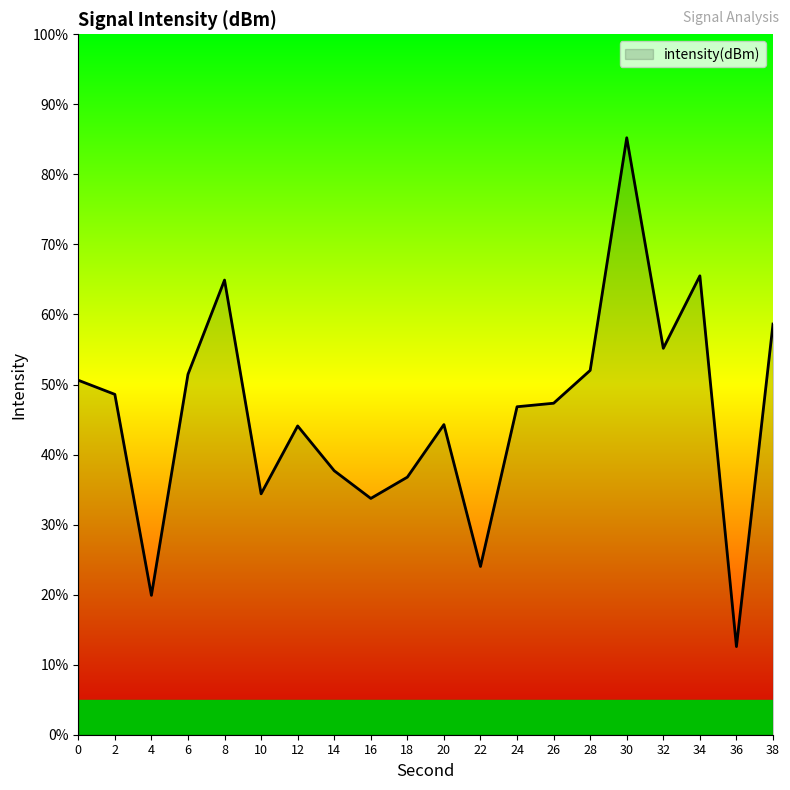

What is the greatest value displayed?

85.2